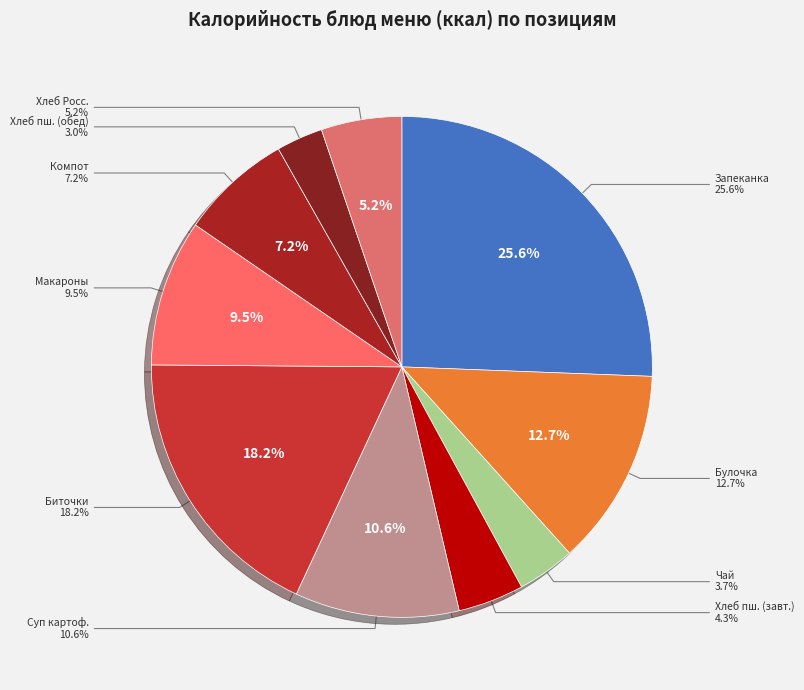

To the nearest percent, what is the difference between the Макароны отварные and Запеканка из творога slice percentages?

16%